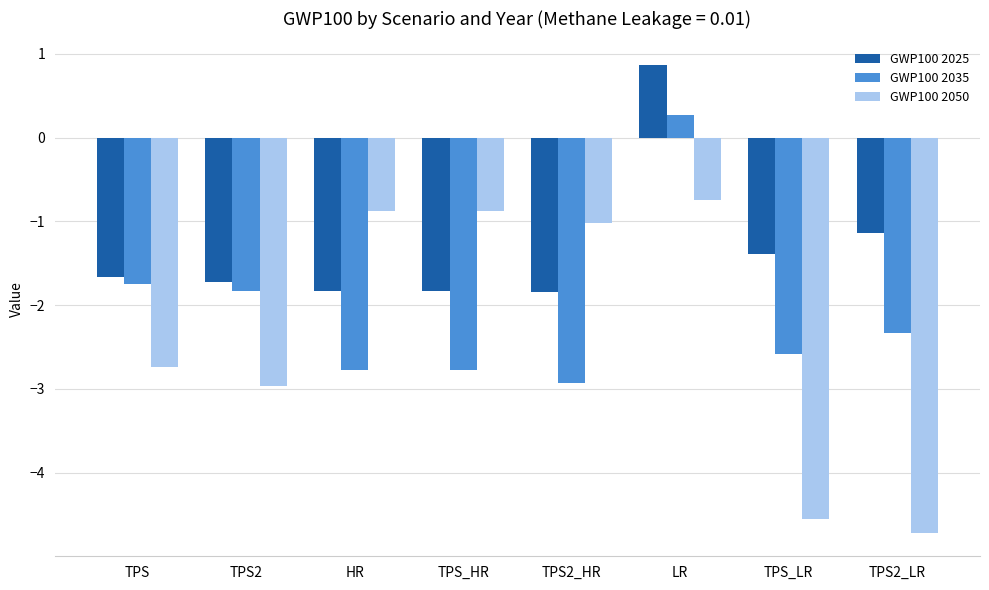

What is the difference between the GWP100 2035 values at TPS2_LR and HR?

0.4